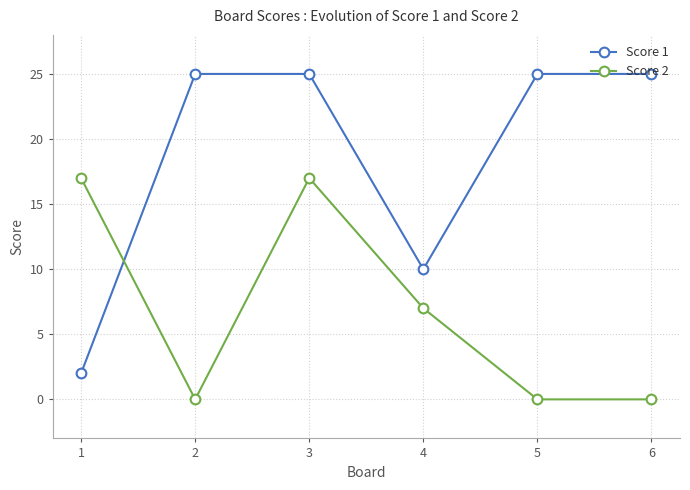

What is the greatest value displayed?

25